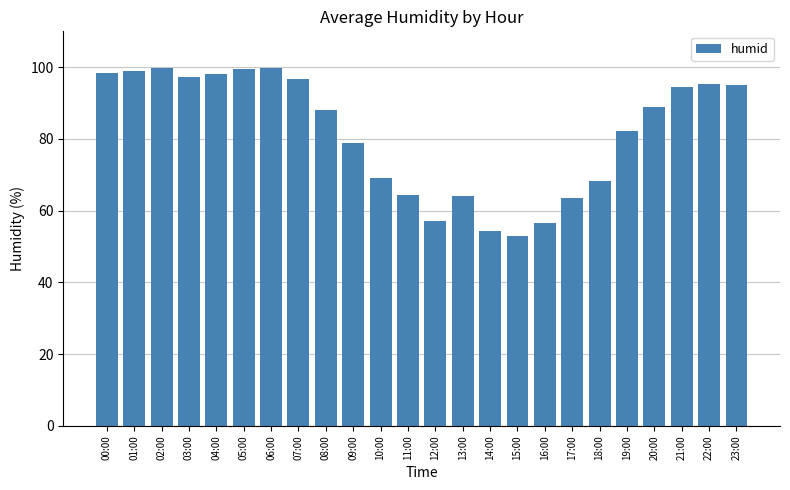

What is the greatest value displayed?

99.9